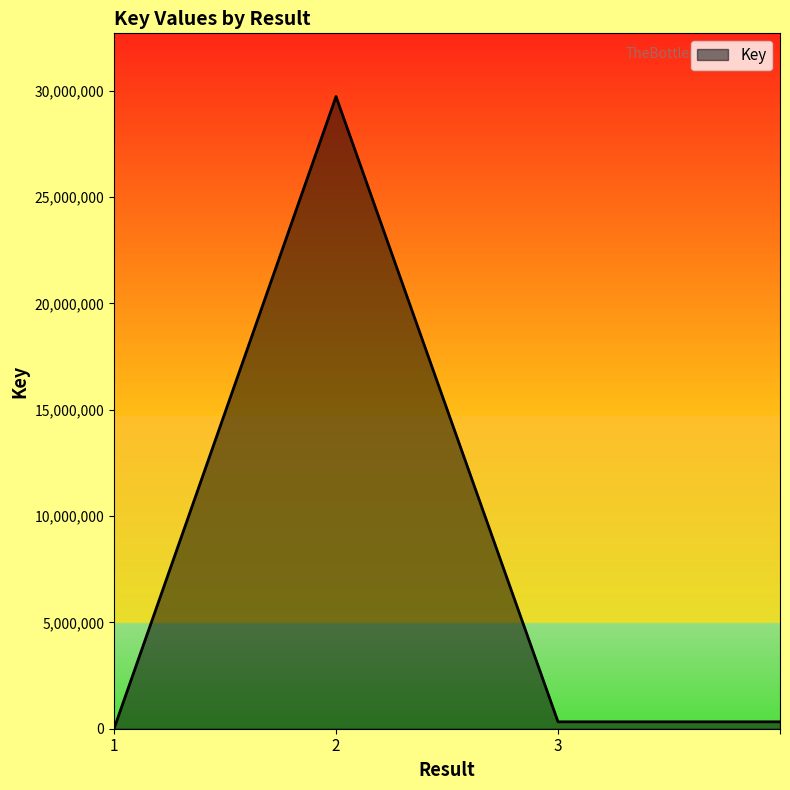

What is the sum of all values?

30384080